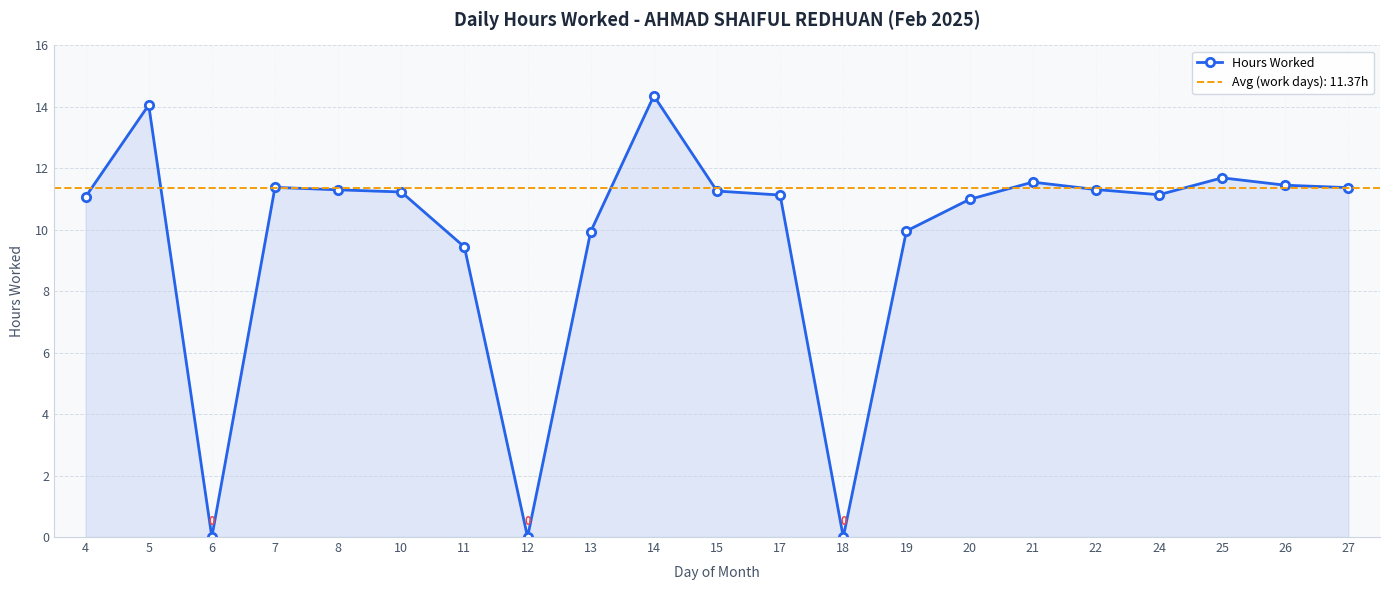

How many data points are less than 11?

7